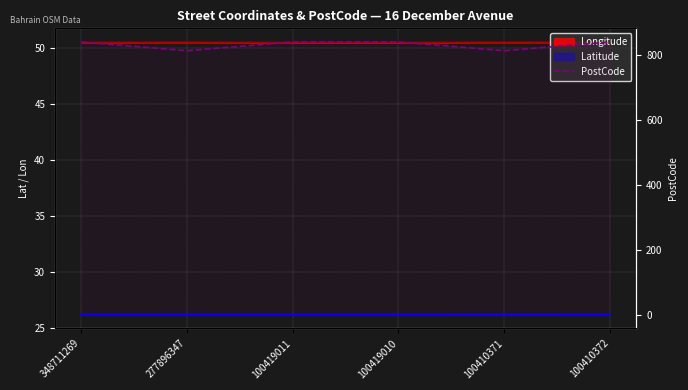

What is the label of the 3rd point from the left?

100419011